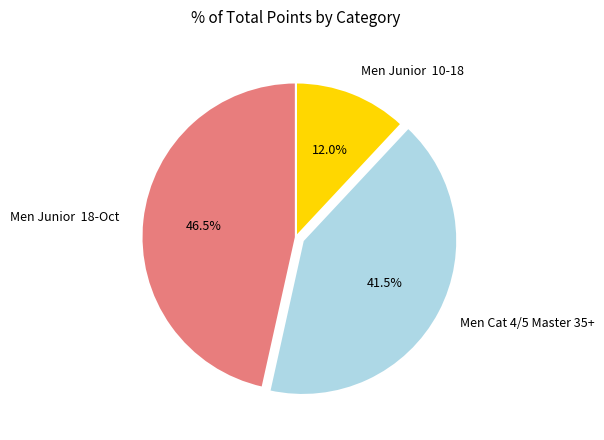

Count the number of slices in the pie.

3